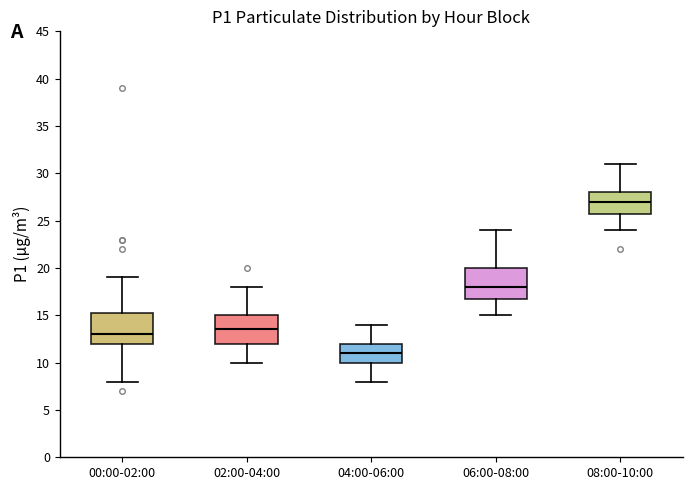

Where does the median line of the box for 00:00-02:00 sit on the y-axis? The values are not printed on the chart, so give them approximately, as read against the axis.

13.0